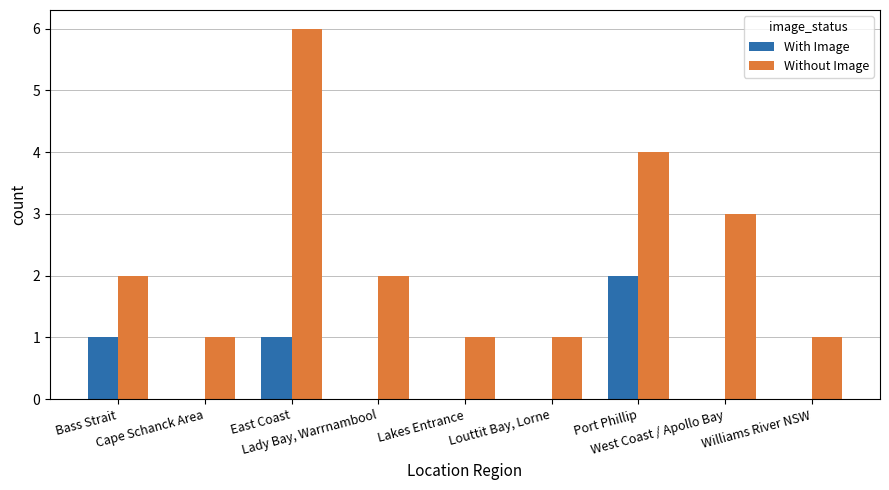

Which series has the largest total across all categories?

Without Image